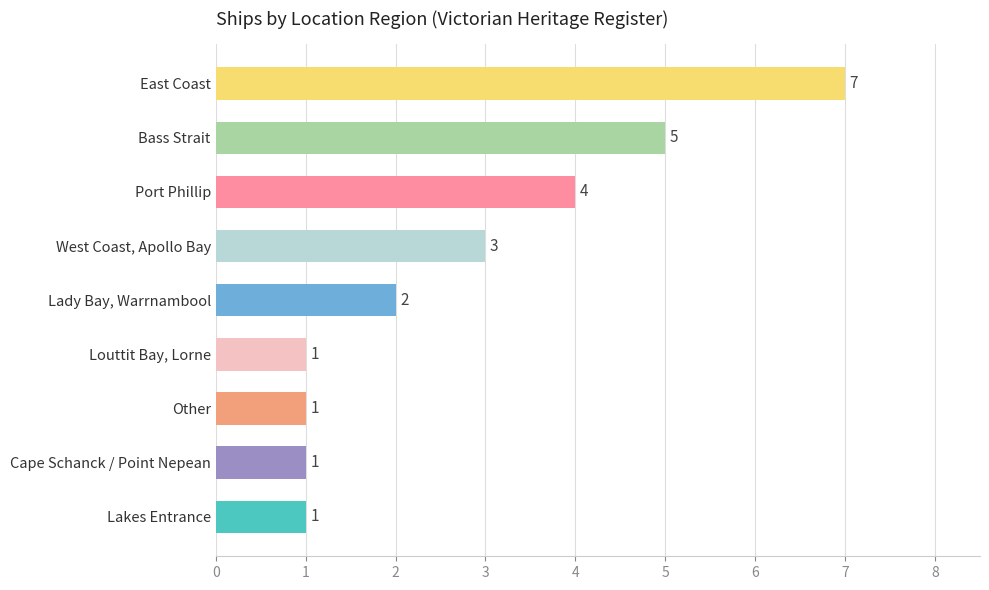

Which label corresponds to the largest value in the chart?

East Coast